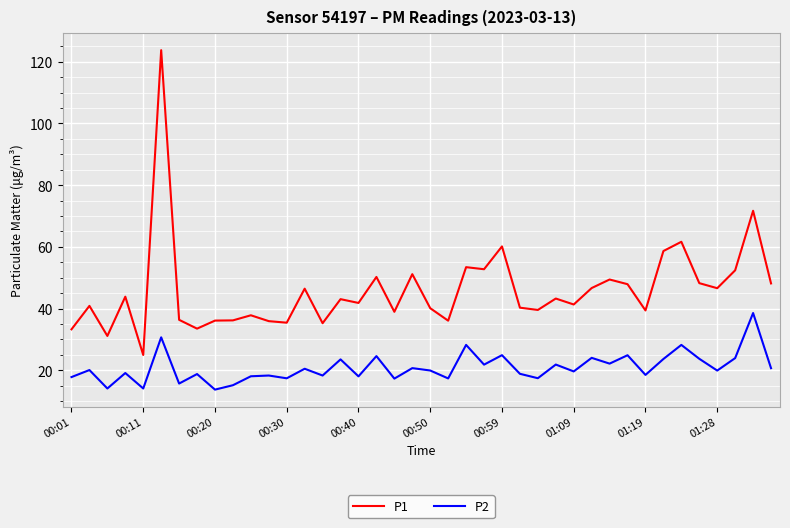

How many values in the P1 series exceed 43?

20